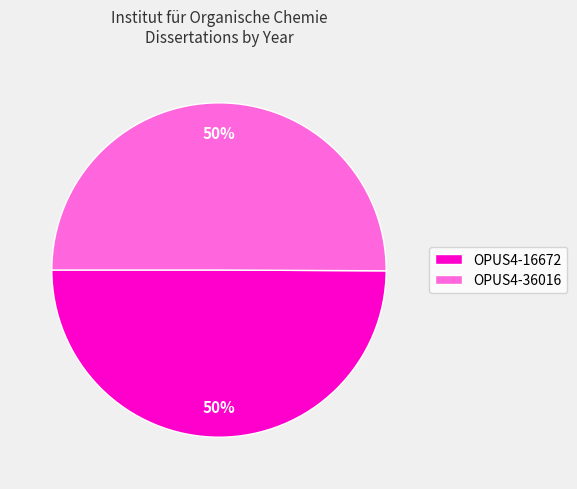

Count the number of slices in the pie.

2